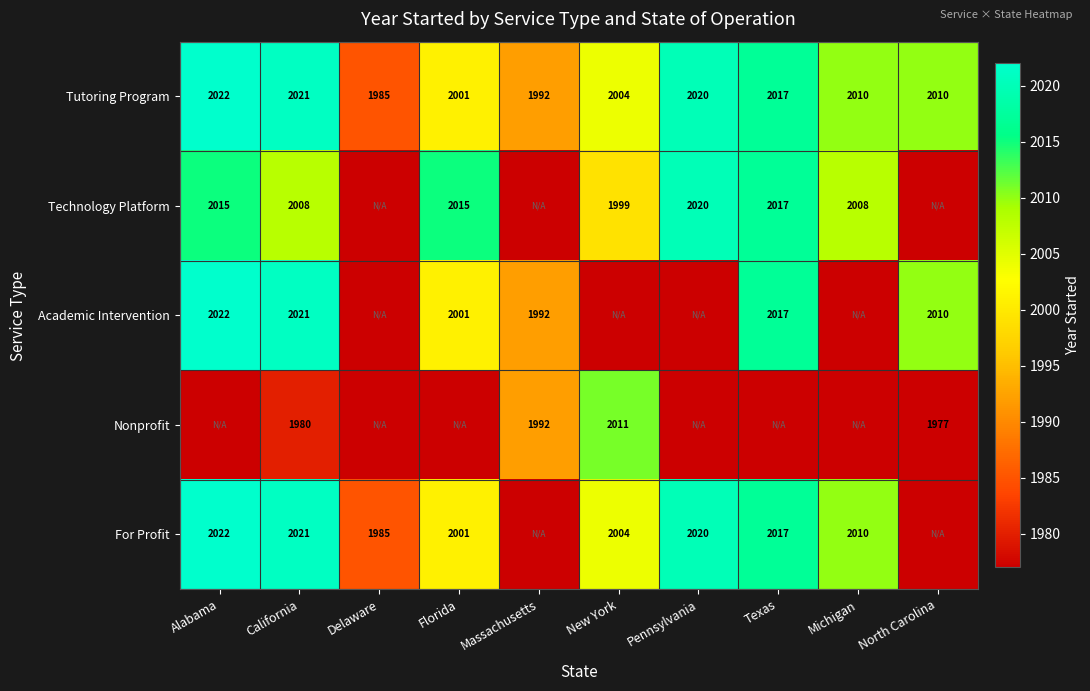

How many data points in Tutoring Program are less than 2010?

4